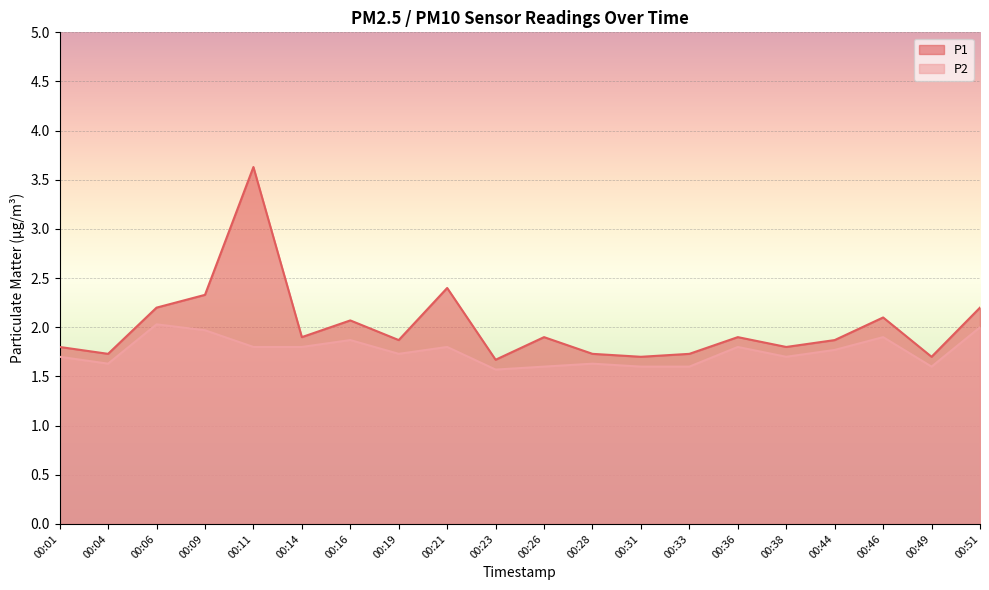

Reading left to right, list all the values displayed in this chart.

P1: 1.8	1.7	2.2	2.3	3.6	1.9	2.1	1.9	2.4	1.7	1.9	1.7	1.7	1.7	1.9	1.8	1.9	2.1	1.7	2.2
P2: 1.7	1.6	2.0	2.0	1.8	1.8	1.9	1.7	1.8	1.6	1.6	1.6	1.6	1.6	1.8	1.7	1.8	1.9	1.6	2.0